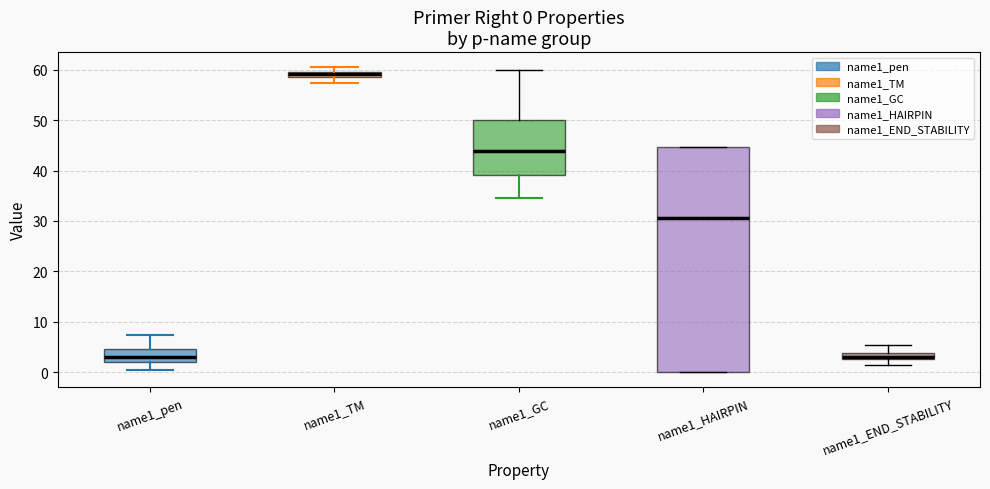

Which box's median line is the highest?

name1_TM